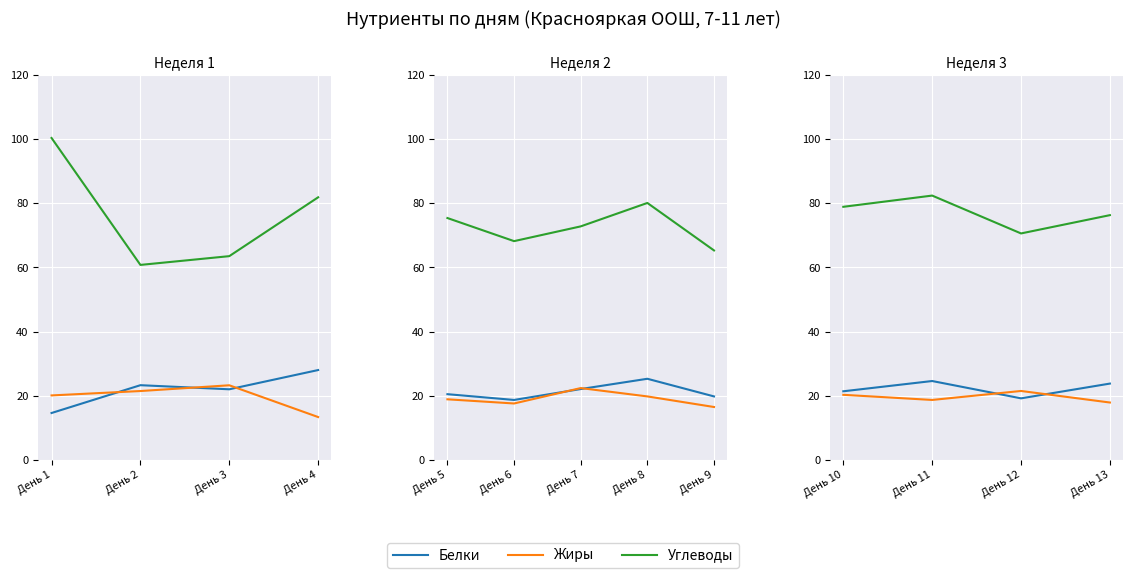

At which label does Белки first exceed 23?

День 2